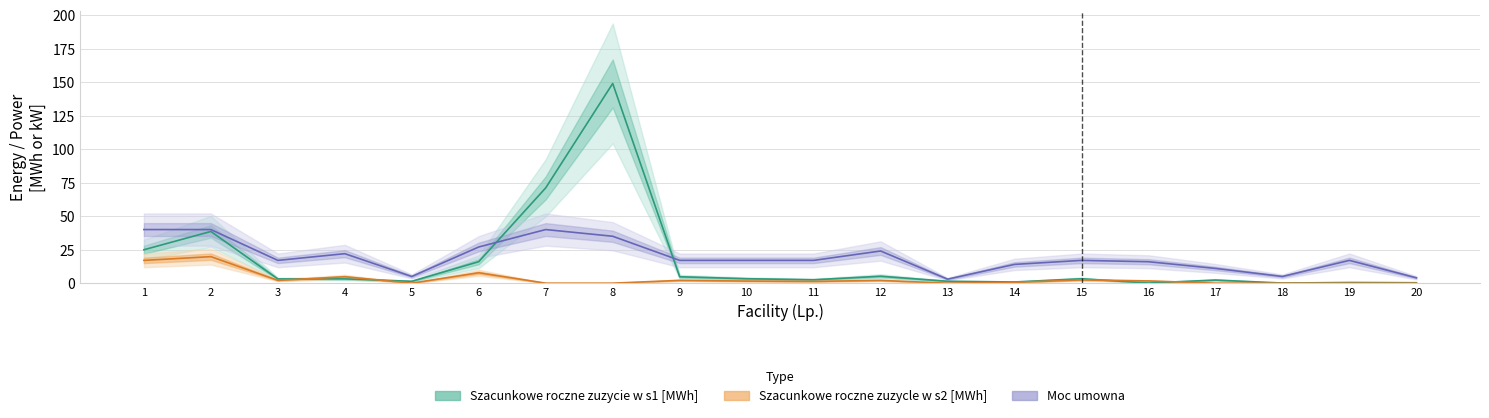

How many data points in Moc umowna are less than 17?

7